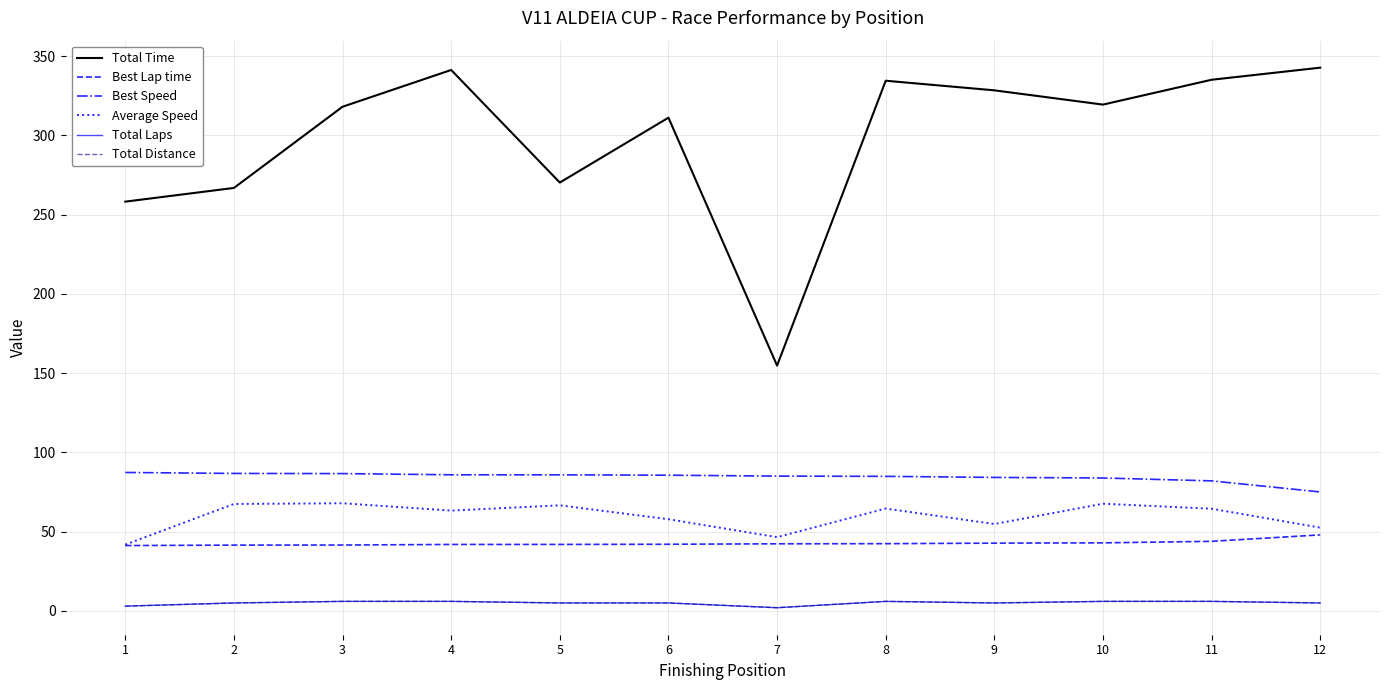

Does the chart display data point markers on the line(s)?

No